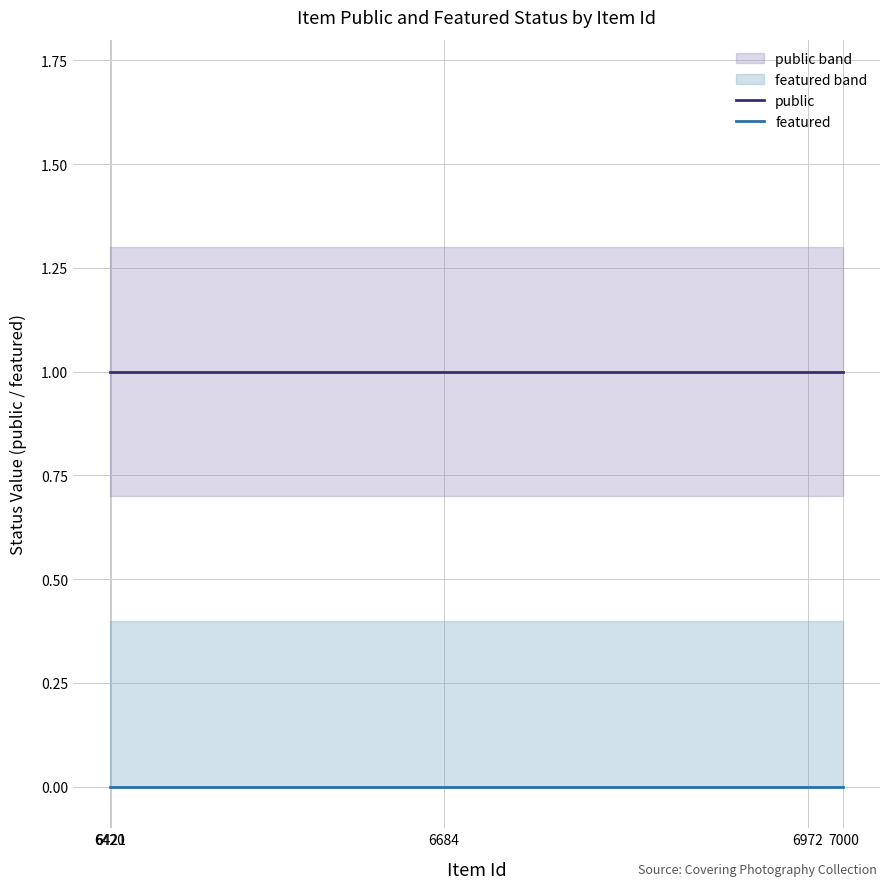

What is the sum of all public values?

5